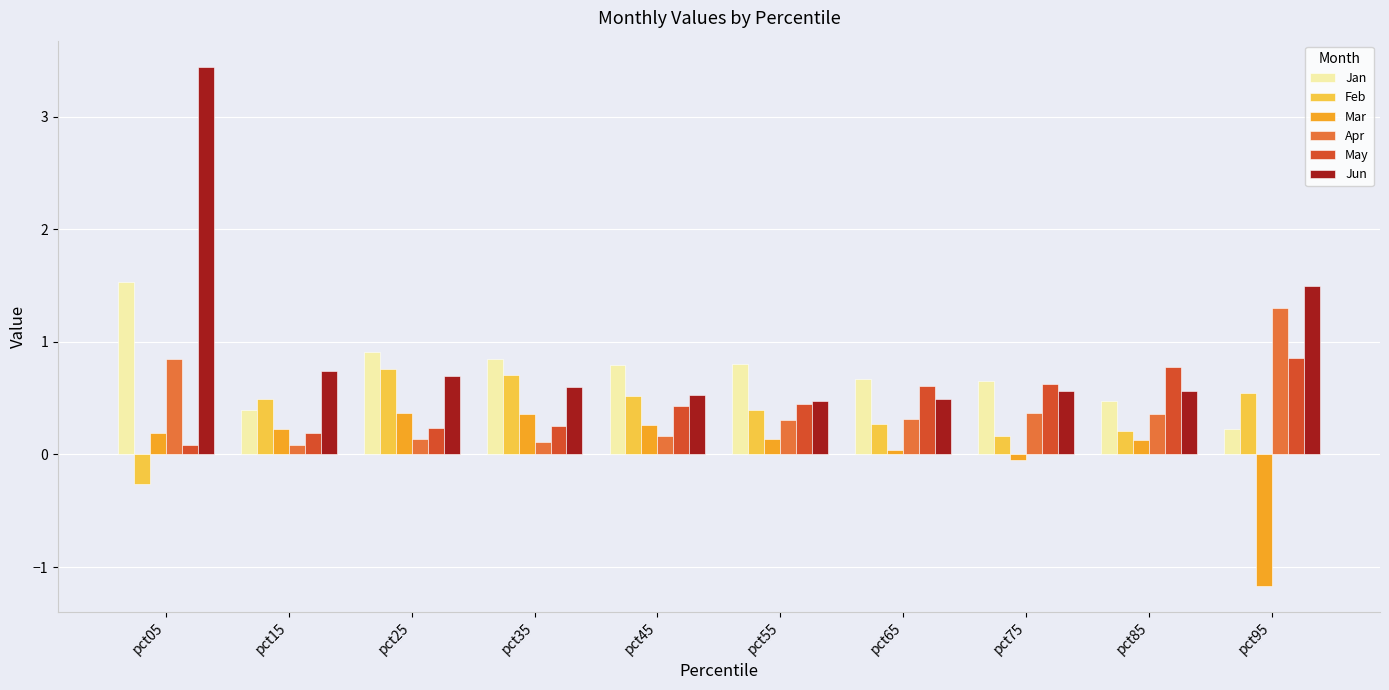

At which label does Jan reach its peak?

pct05